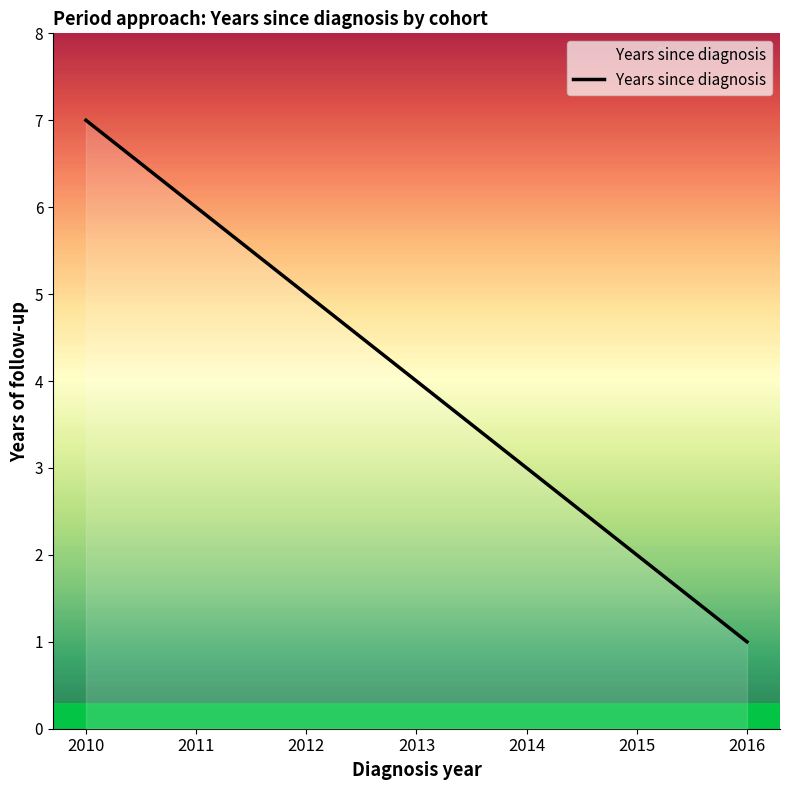

Count the number of data series in this chart.

1